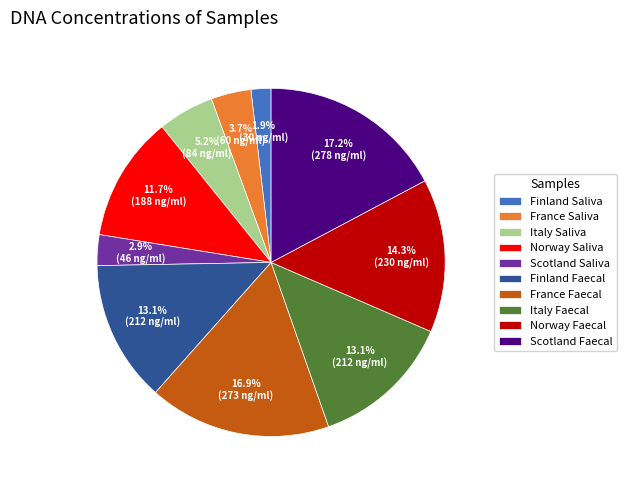

To the nearest percent, what is the difference between the Norway Saliva and France Saliva slice percentages?

8%